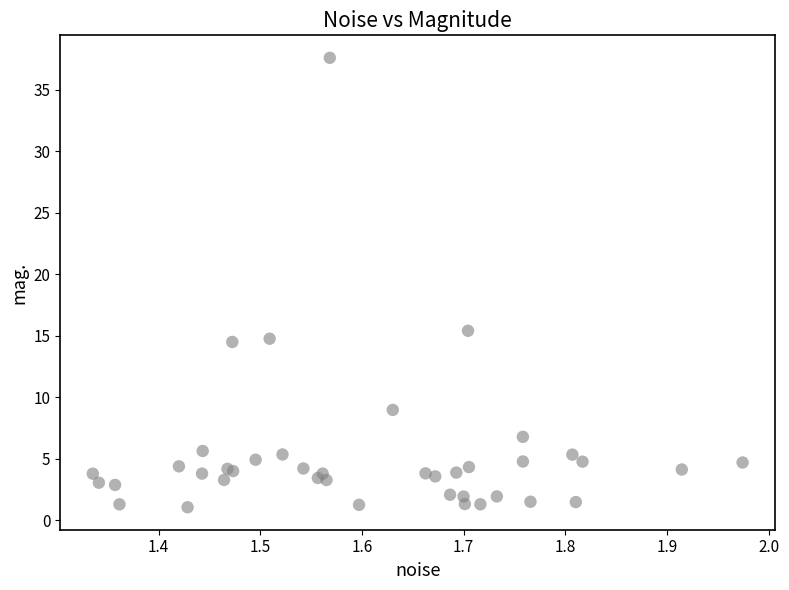

What Y value in the scatter plot is closest to 19?

15.4